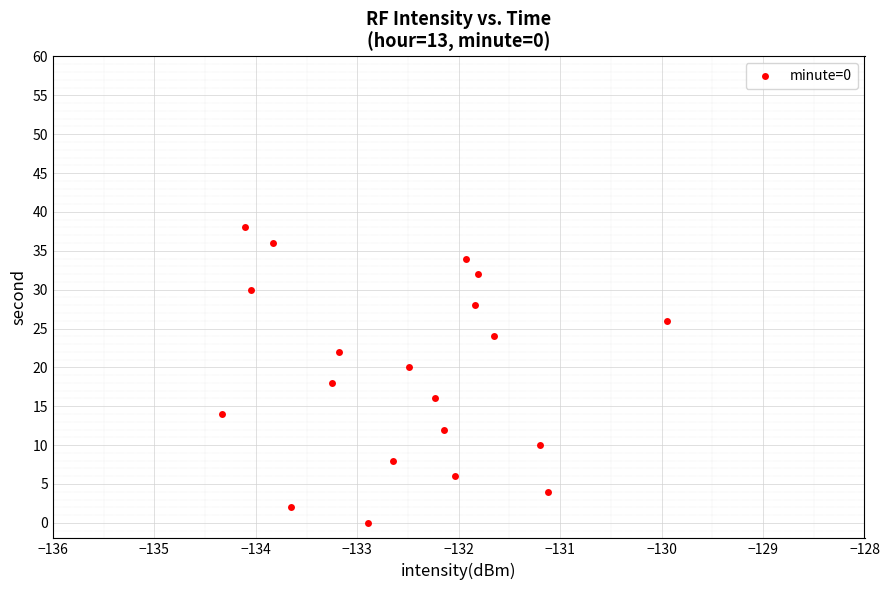

What is the range of Y values (max minus min)?

38